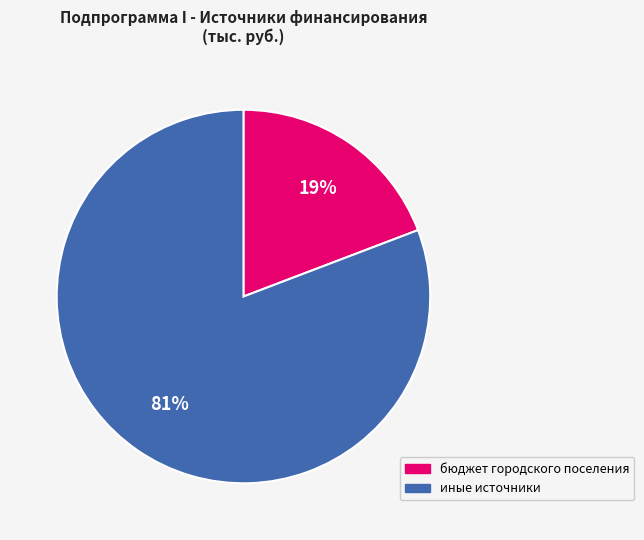

Which slice represents more than half of the pie?

иные источники